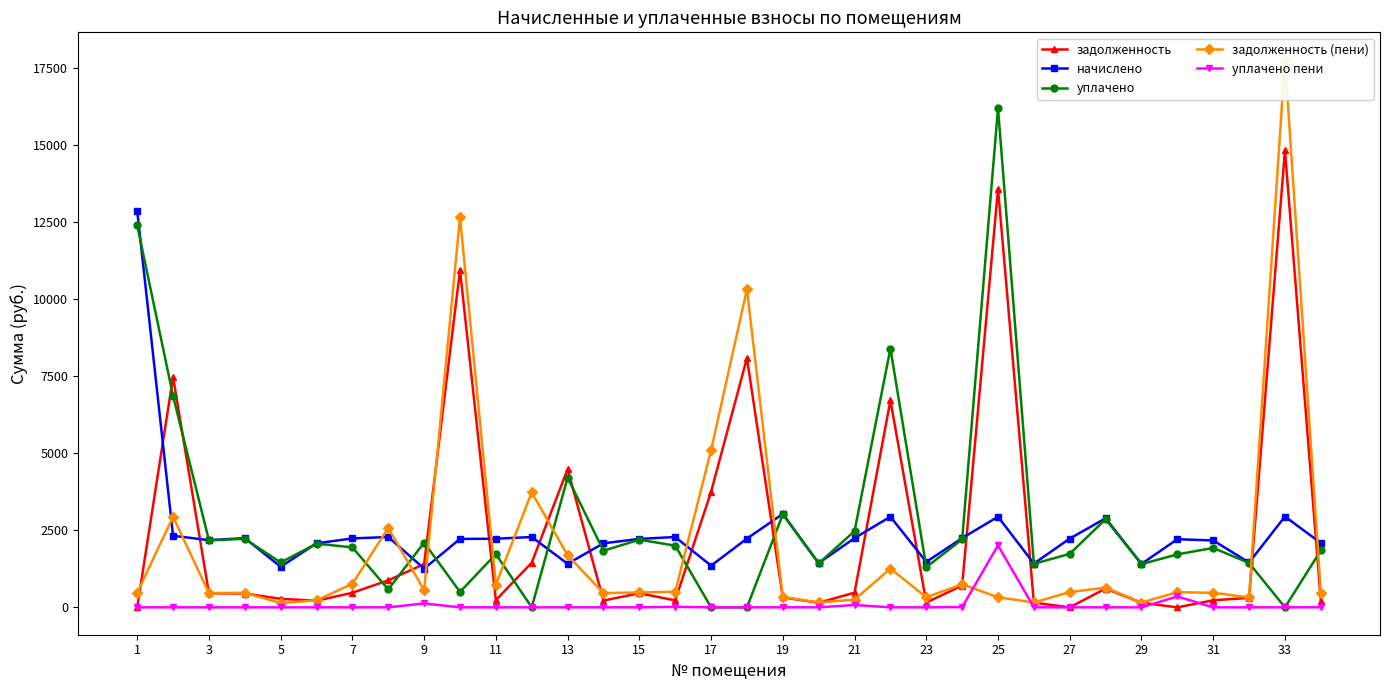

True or false: начислено has a value of 3861.2 at 3.

False